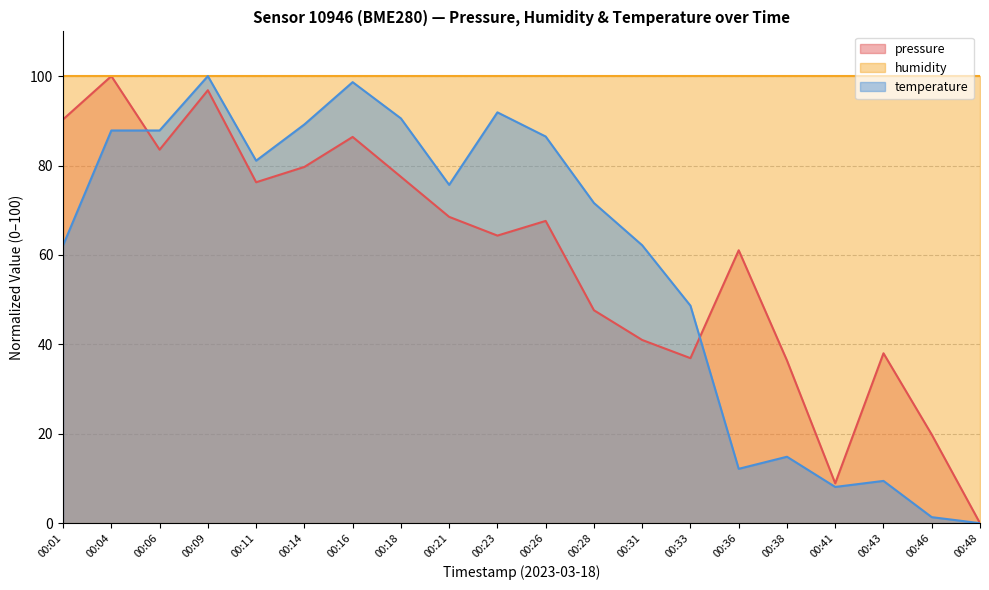

The value of temperature at 00:38 is 14.9. True or false?

True